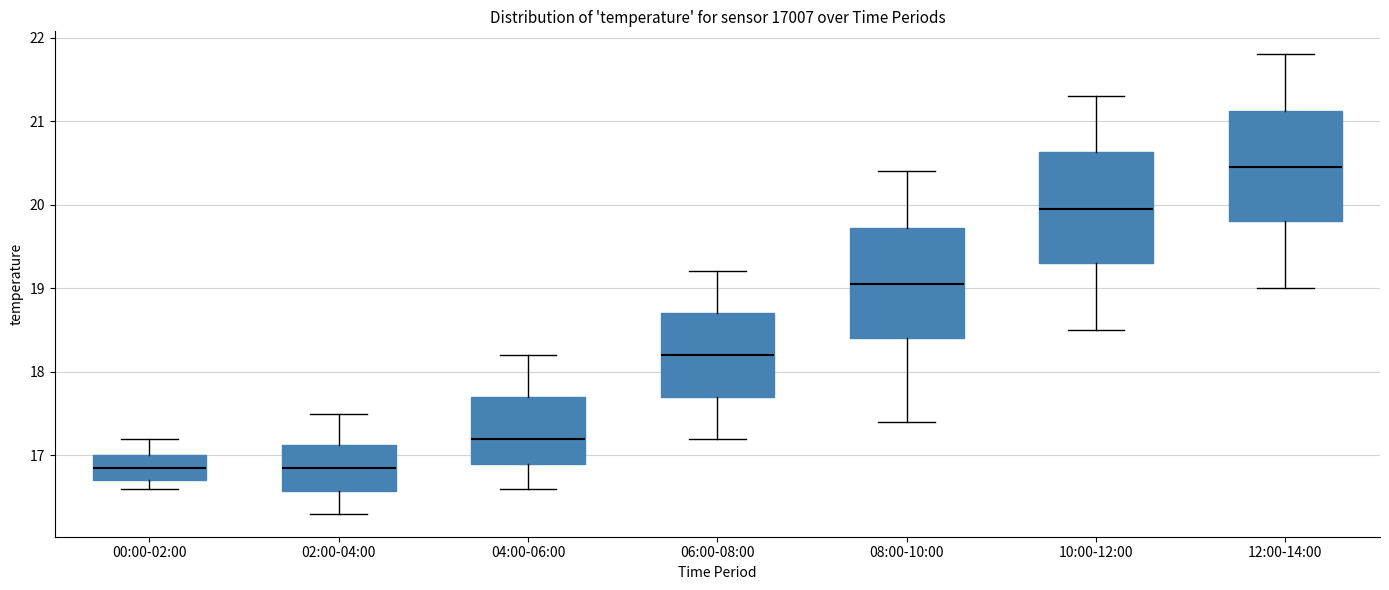

Reading left to right, read every box against the y-axis: the position of its median line, the range the box covers, and the ends of its whiskers. The values are not printed on the chart, so give them approximately, as read against the axis.

00:00-02:00: median 16.9, box 16.7 to 17.0, whiskers 16.6 to 17.2
02:00-04:00: median 16.9, box 16.6 to 17.1, whiskers 16.3 to 17.5
04:00-06:00: median 17.2, box 16.9 to 17.7, whiskers 16.6 to 18.2
06:00-08:00: median 18.2, box 17.7 to 18.7, whiskers 17.2 to 19.2
08:00-10:00: median 19.1, box 18.4 to 19.7, whiskers 17.4 to 20.4
10:00-12:00: median 20.0, box 19.3 to 20.6, whiskers 18.5 to 21.3
12:00-14:00: median 20.5, box 19.8 to 21.1, whiskers 19.0 to 21.8